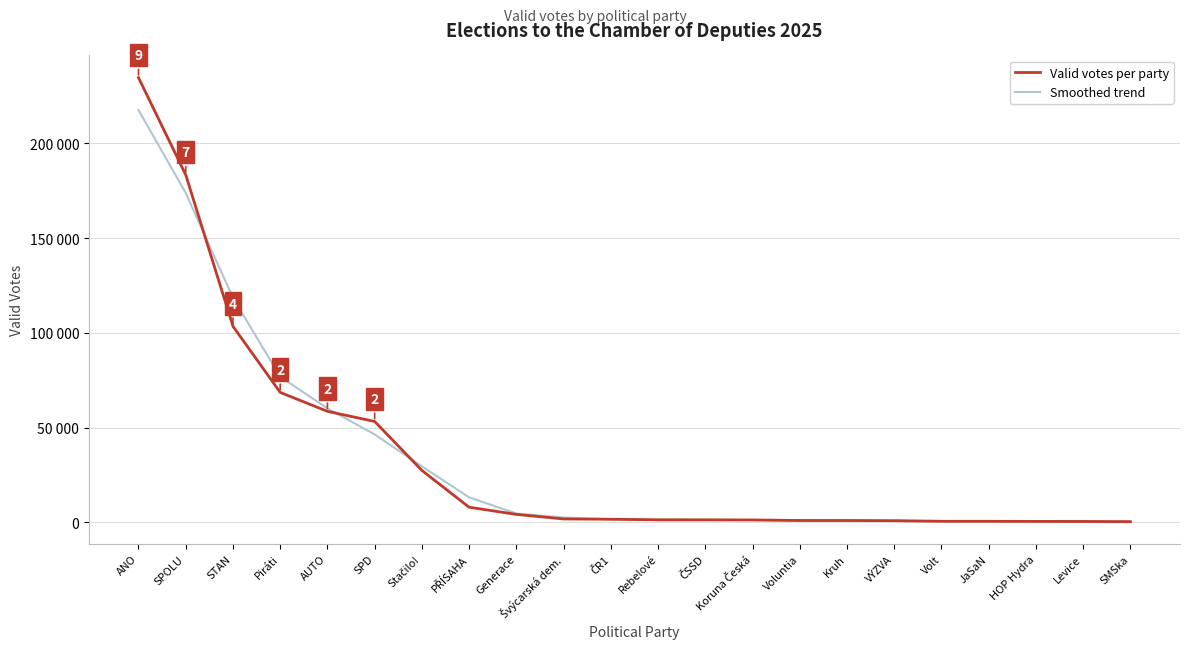

What are all the series names shown in the legend?

Valid votes per party, Smoothed trend